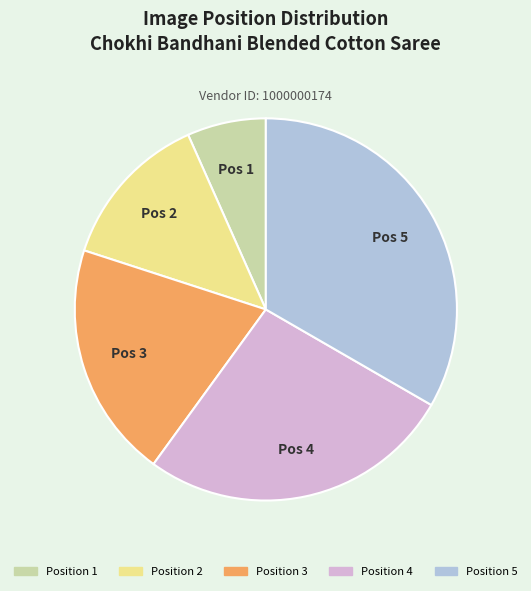

Which slice is the smallest?

Position 1